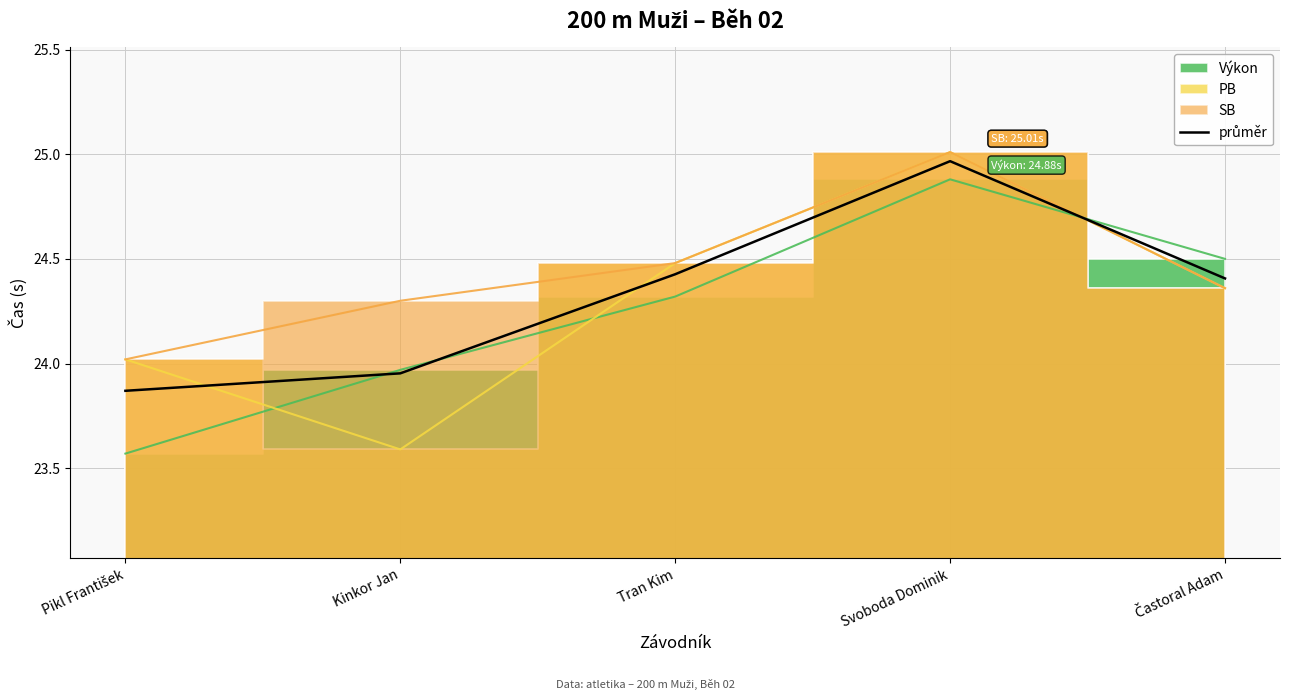

What is the value of the 4th point from the left?

25.0